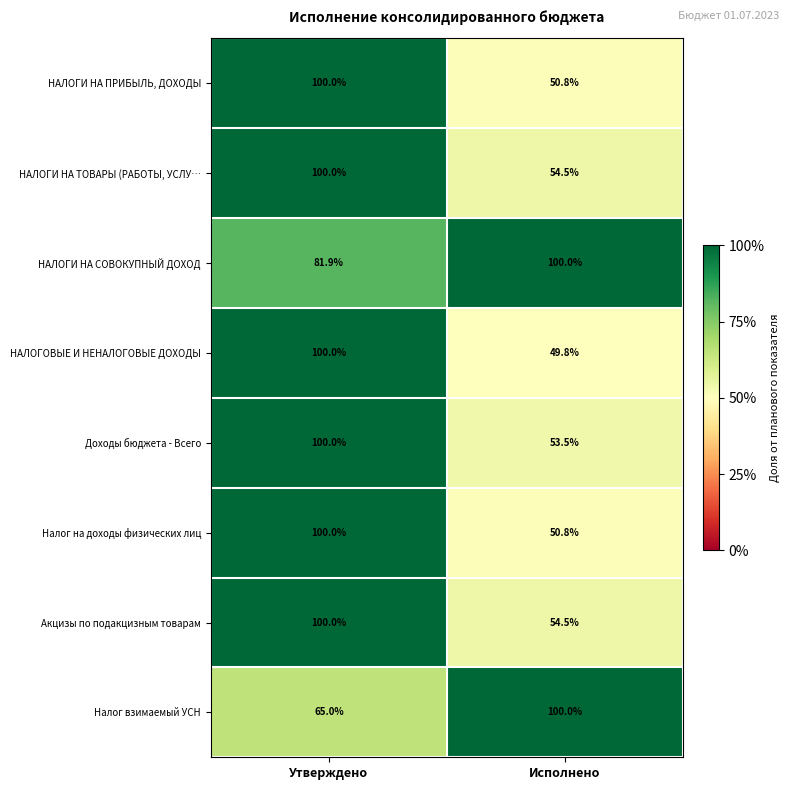

The value of НАЛОГИ НА ПРИБЫЛЬ, ДОХОДЫ at Исполнено is 50.8. True or false?

True